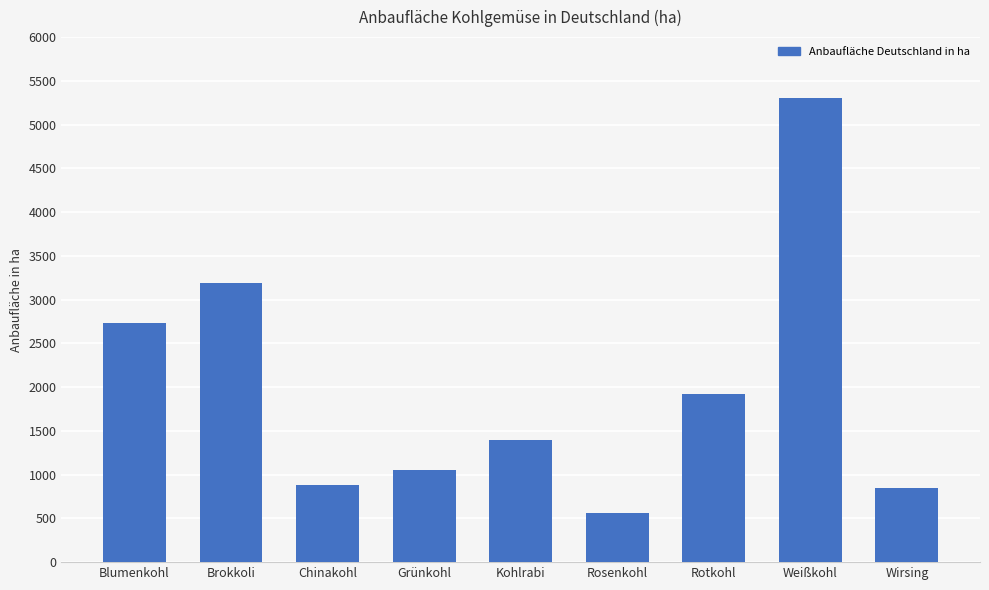

What is the ratio of the value at Blumenkohl to the value at Wirsing?

3.2